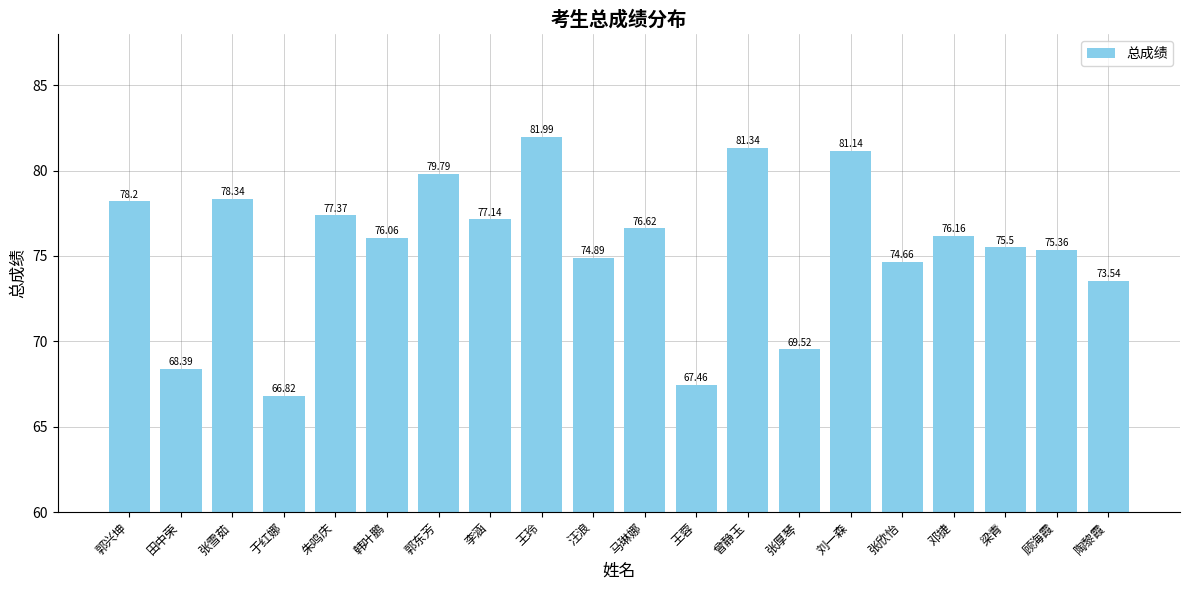

What is the change in value from 张雪茹 to 朱鸣庆?

-1.0